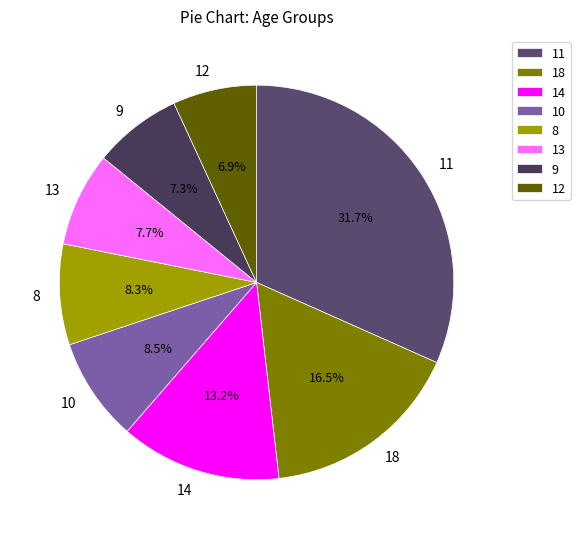

Which has a higher value, 18 or 14?

18